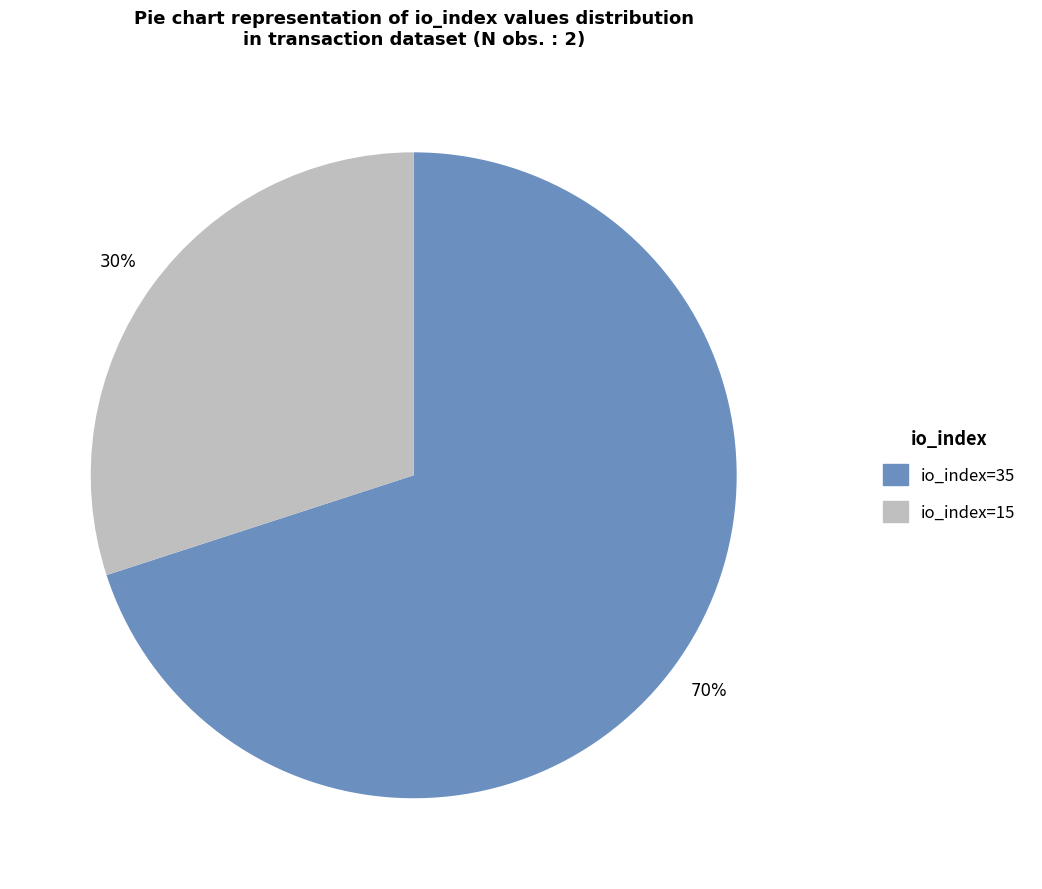

How many segments does this pie chart have?

2